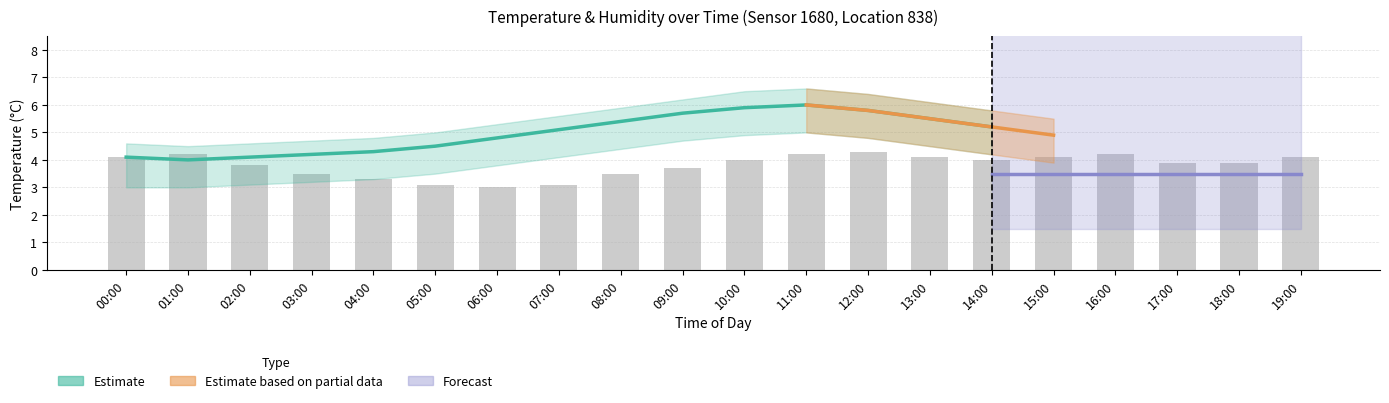

How many bars are there in total?

20